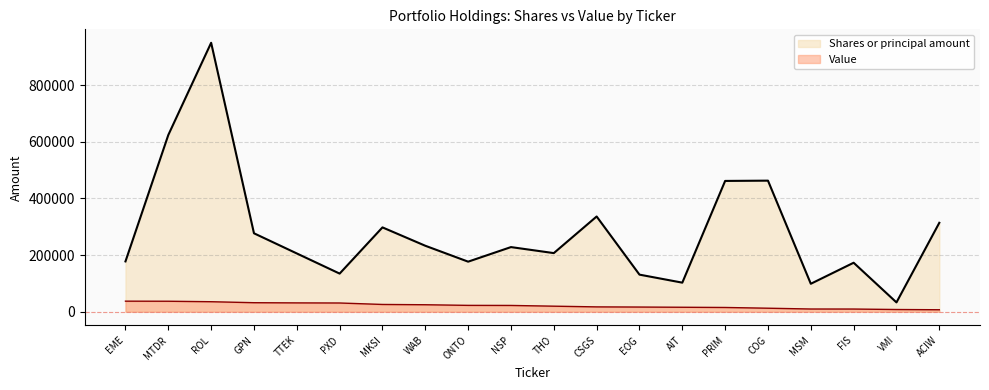

What is the difference between the maximum and second lowest values in the Shares or principal amount series?

850420